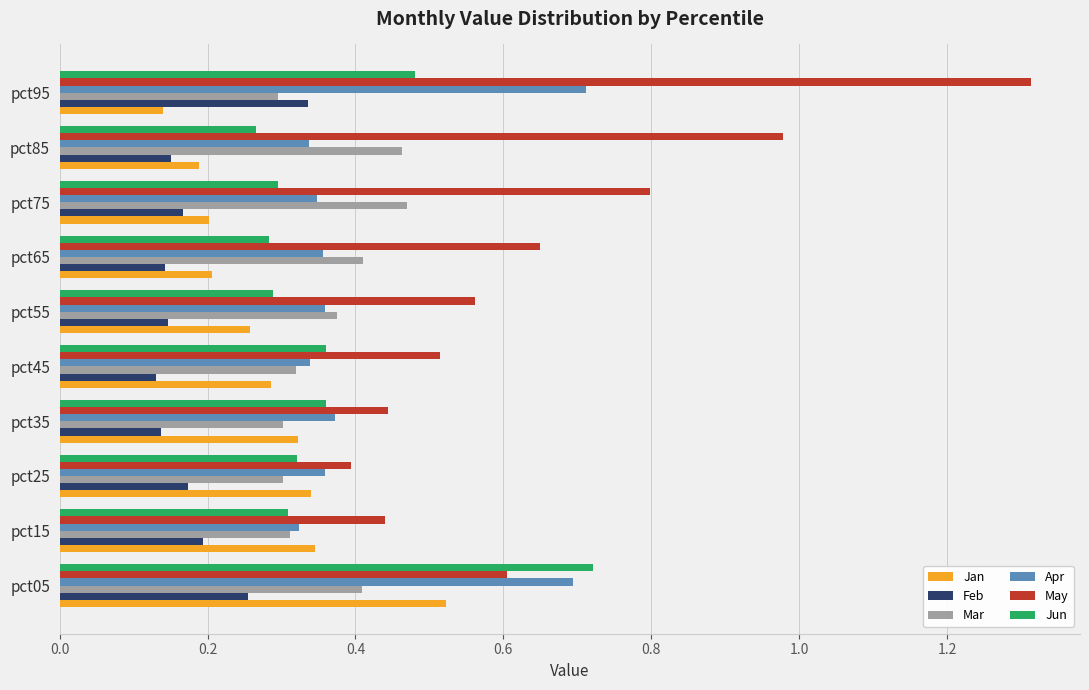

What is the total value across all series at pct95?

3.3